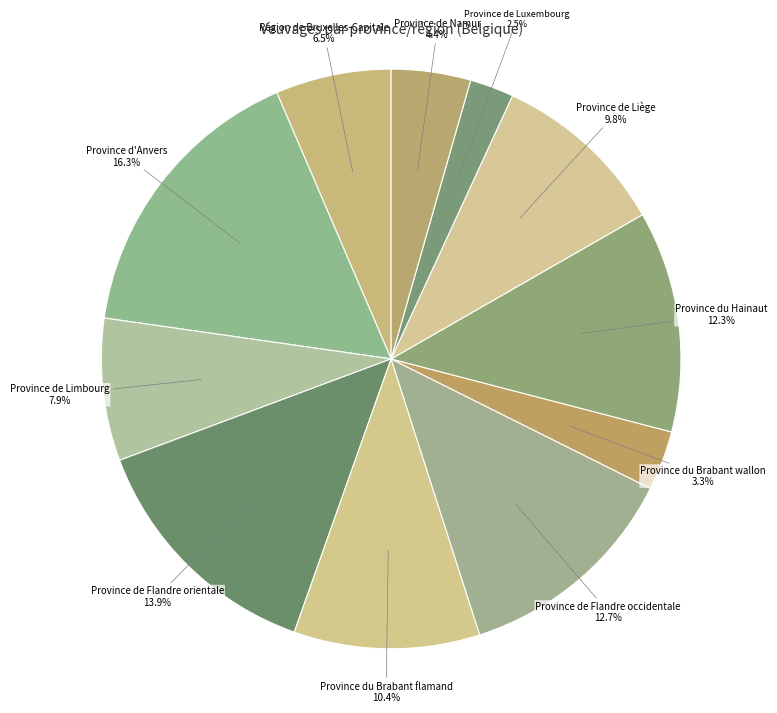

Count the number of slices in the pie.

11